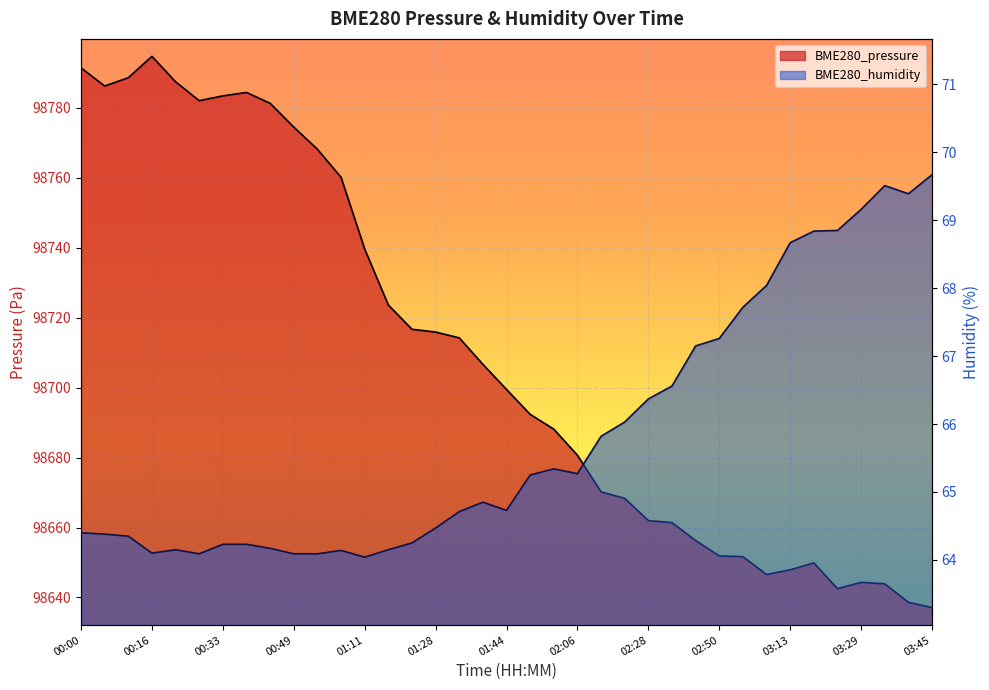

Rank the series at 03:35 from highest to lowest value.

BME280_pressure, BME280_humidity